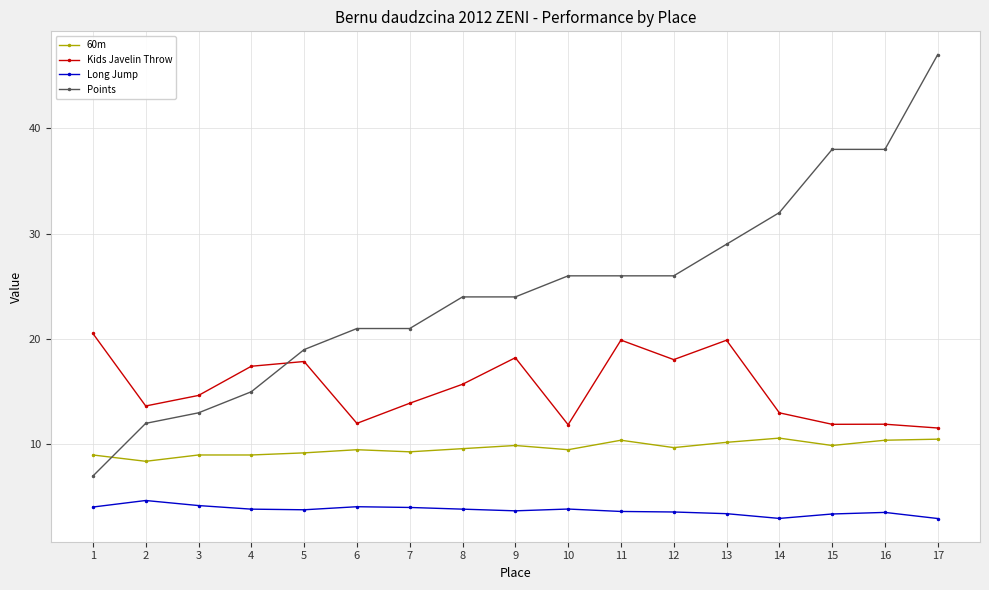

How many intersections are there between Kids Javelin Throw and Points?

1